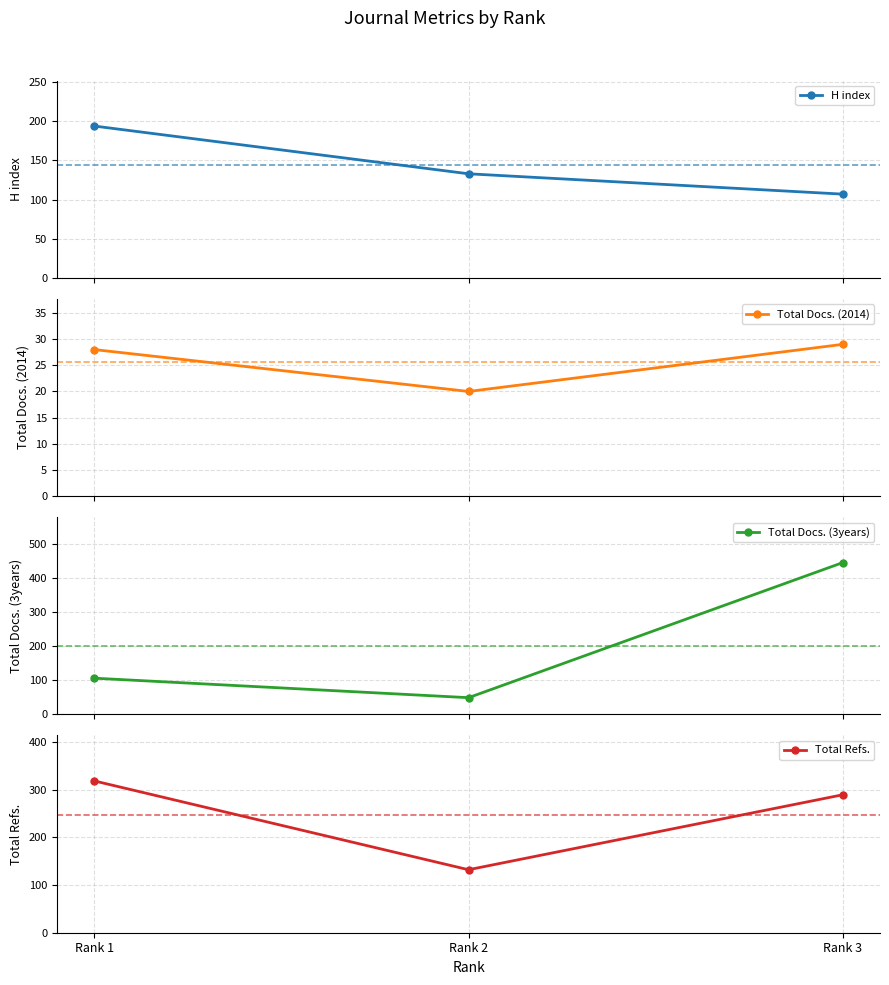

Which label corresponds to the smallest value in the chart?

Rank 2